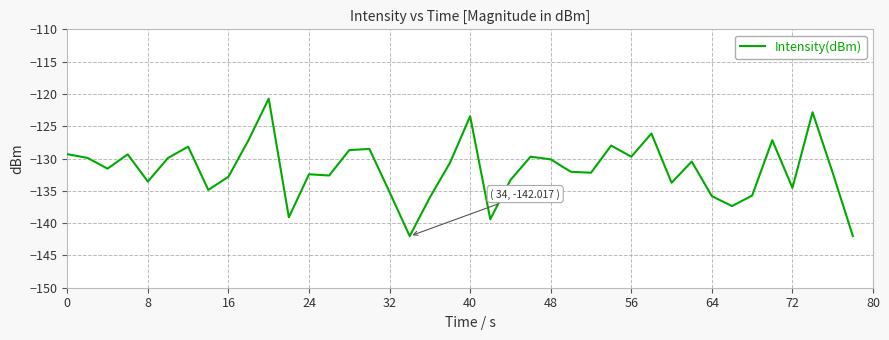

What is the difference between the maximum and minimum values?

21.3